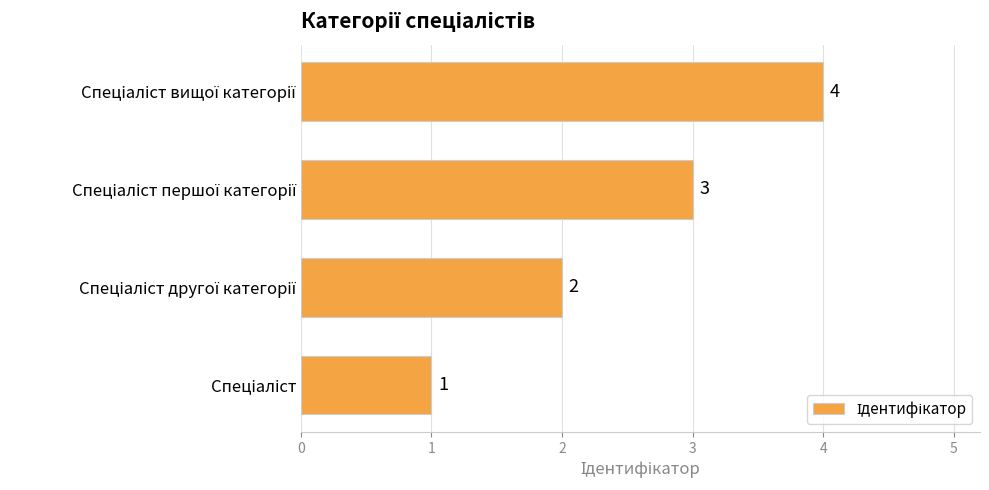

What is the minimum value shown in the chart?

1